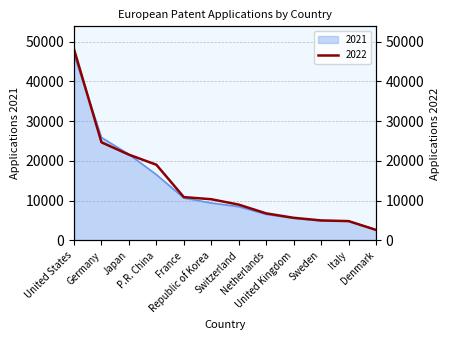

What is the highest value of the 2022 series?

48088